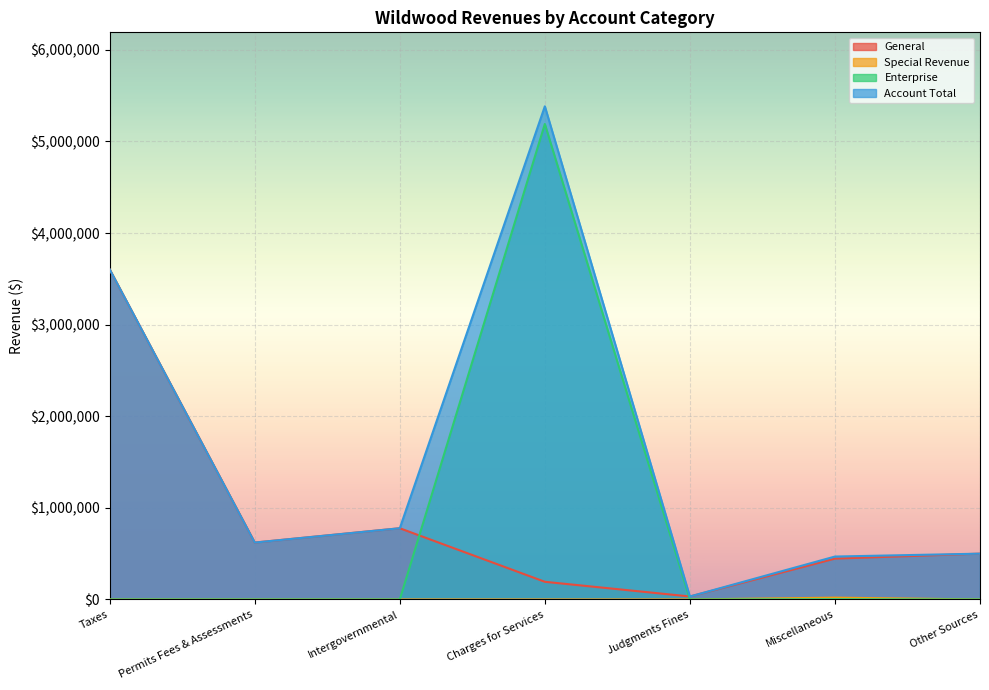

Does the chart display data point markers on the line(s)?

No